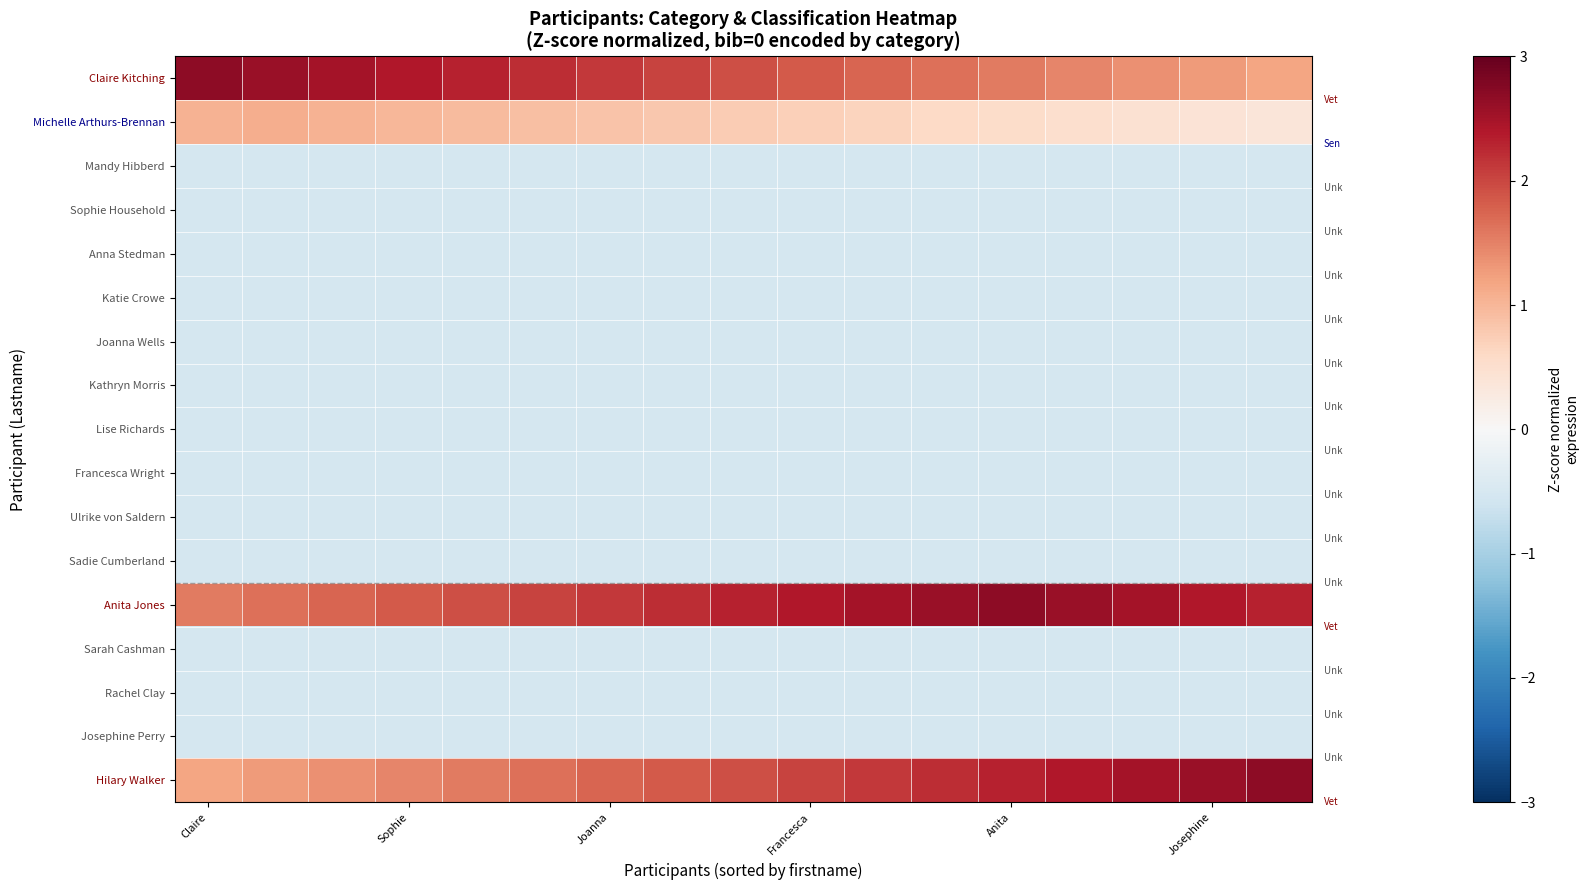

At how many categories does at least one series exceed 1?

17